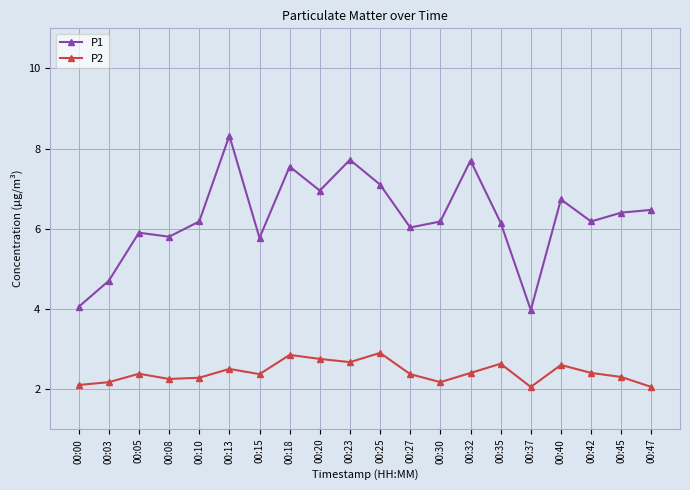

Which series has the largest total across all categories?

P1